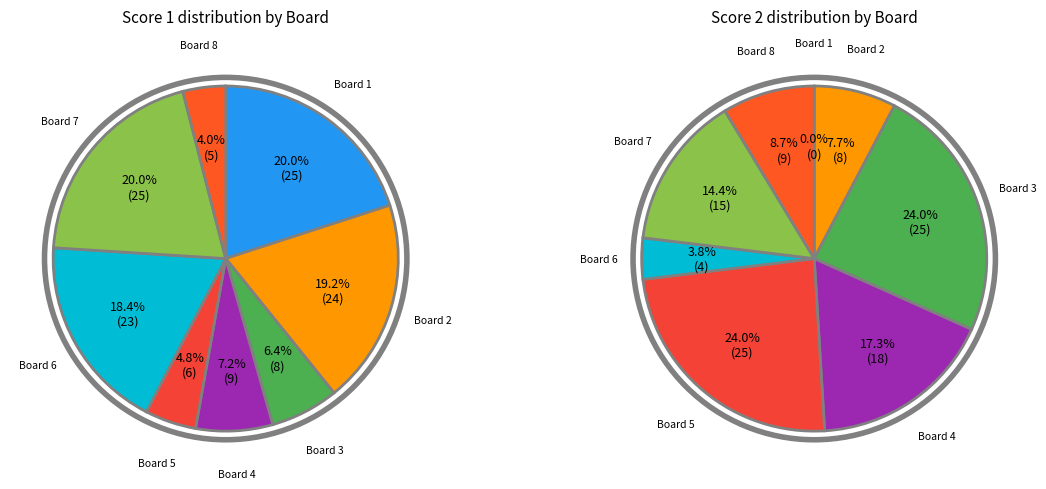

Between 5 and 7, which series saw the biggest shift?

Score 1